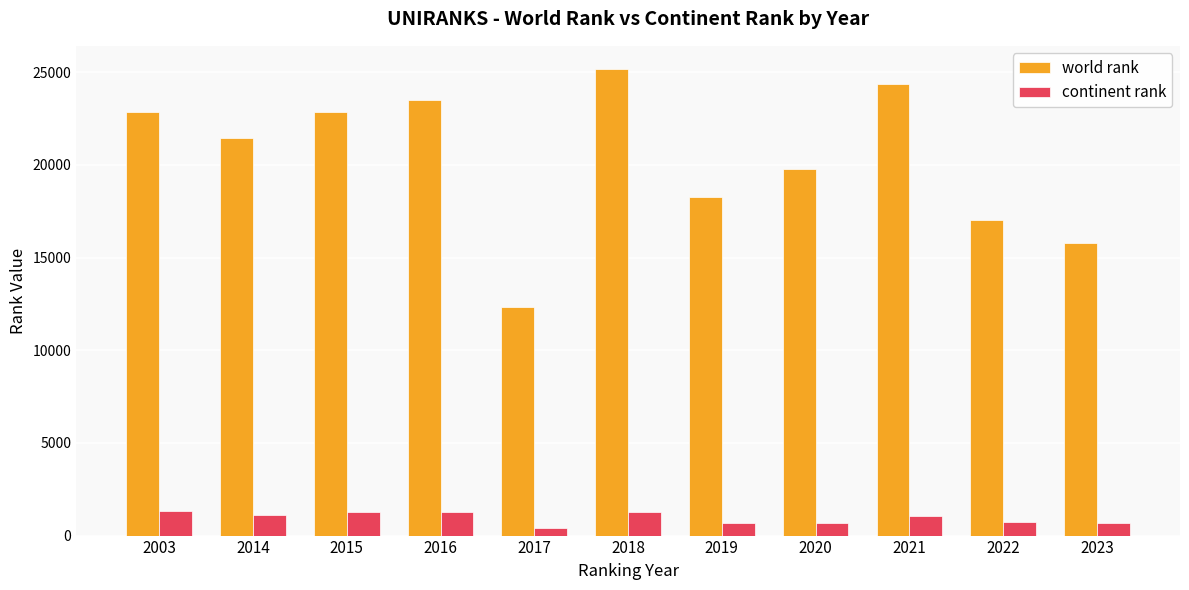

How many values in the continent rank series are below 1045?

5